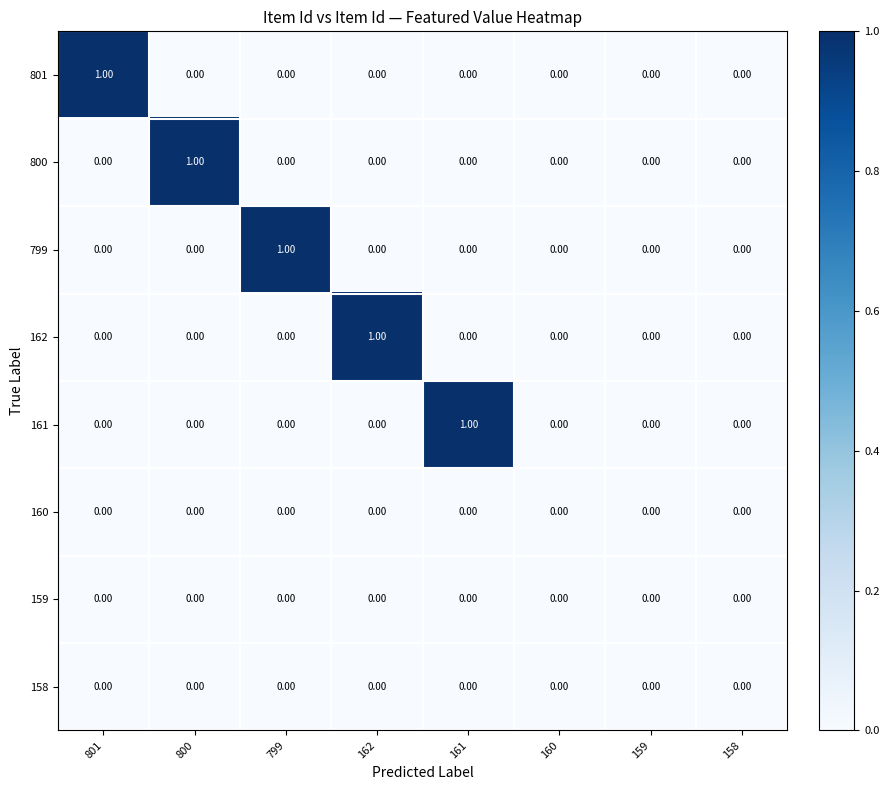

Is the value of 161 at 160 greater than the value of 799 at 799?

No